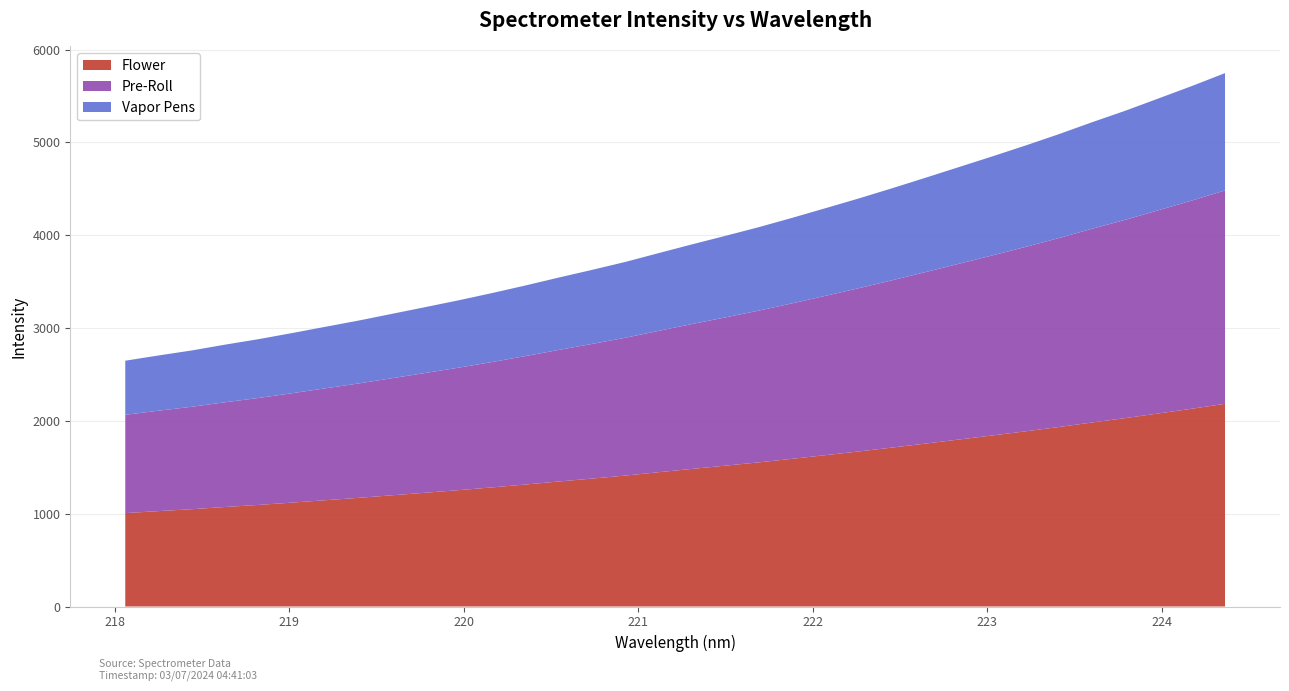

Reading right to left, list all the values displayed in this chart.

5747.5	5607.8	5474.5	5341.6	5217.4	5088.7	4966.6	4849.0	4734.2	4619.5	4506.7	4397.0	4291.9	4188.0	4087.6	3994.2	3902.7	3808.7	3713.4	3627.7	3544.9	3459.5	3377.8	3299.9	3226.4	3153.9	3081.6	3014.1	2946.4	2881.1	2822.1	2759.6	2705.1	2648.5